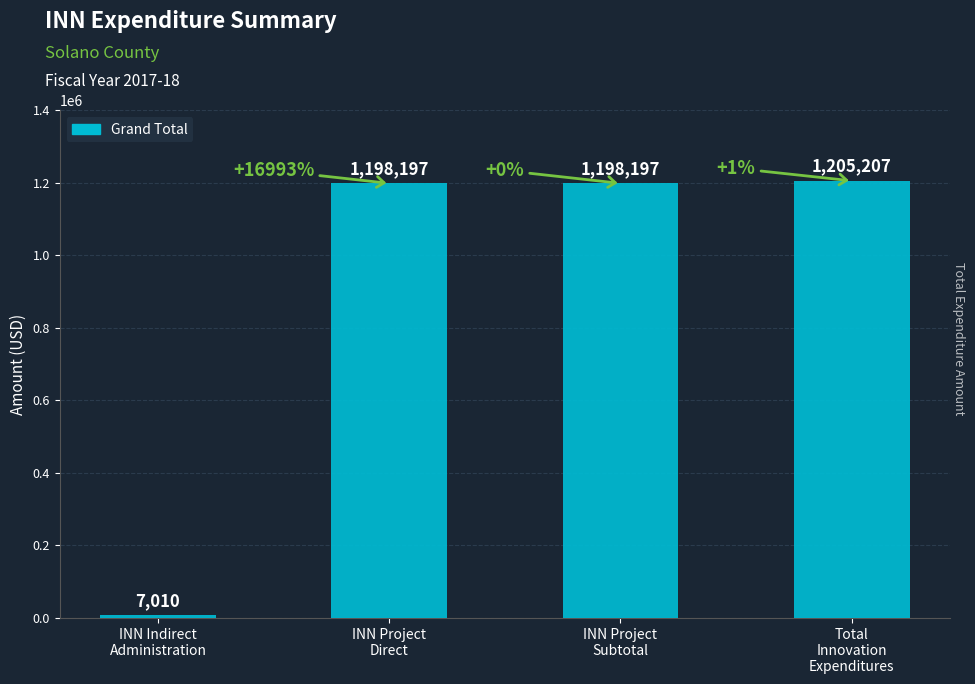

What is the smallest value displayed?

7010